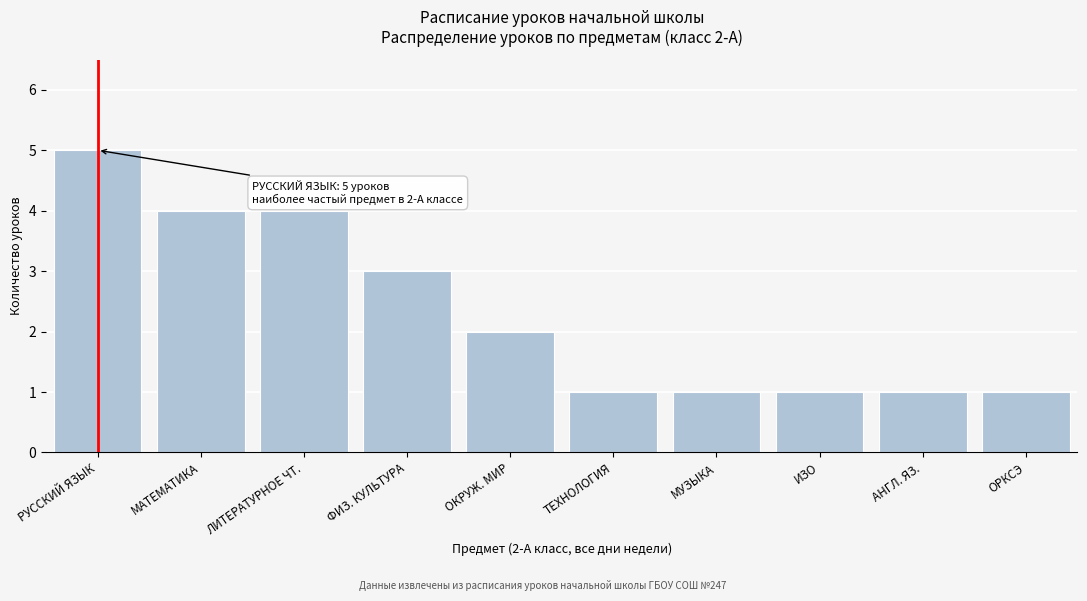

Reading left to right, transcribe all the data shown in this chart.

РУССКИЙ ЯЗЫК=5	МАТЕМАТИКА=4	ЛИТЕРАТУРНОЕ ЧТ.=4	ФИЗ. КУЛЬТУРА=3	ОКРУЖ. МИР=2	ТЕХНОЛОГИЯ=1	МУЗЫКА=1	ИЗО=1	АНГЛ. ЯЗ.=1	ОРКСЭ=1